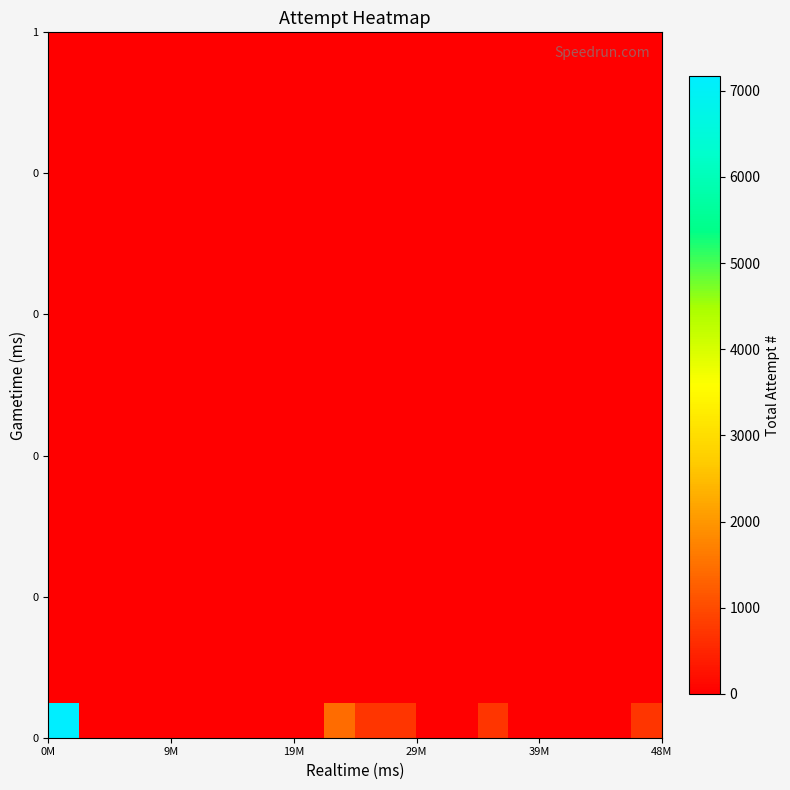

Count the number of categories in the chart.

20